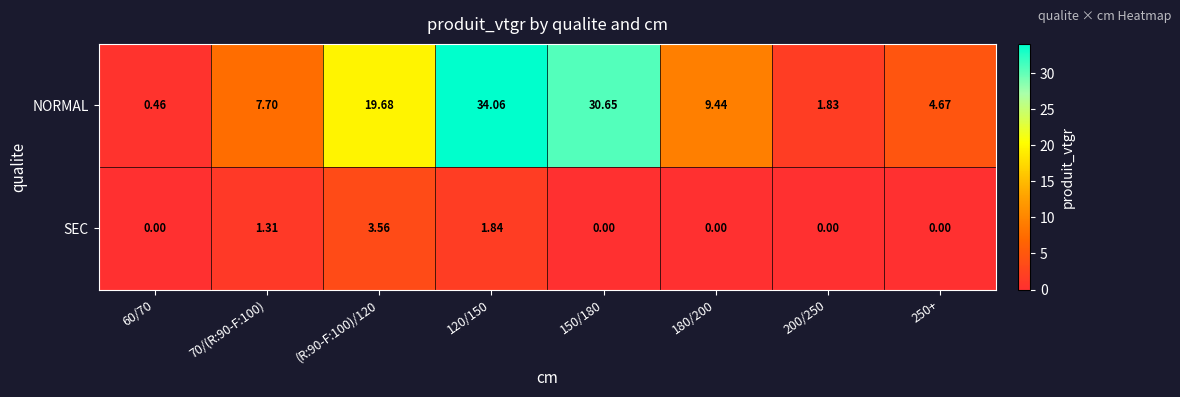

What is the spread (max minus min) of values at 70/(R:90-F:100)?

6.4